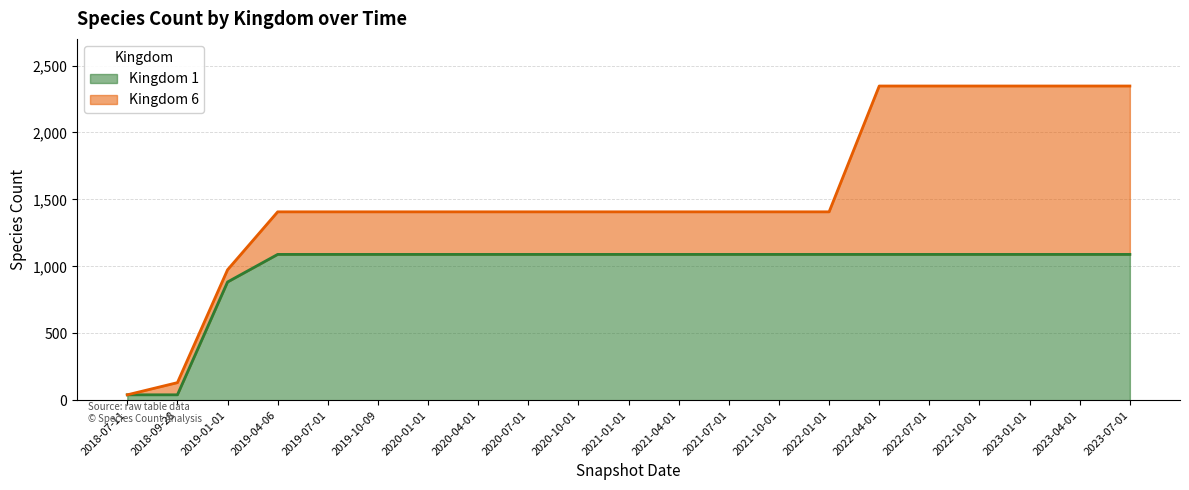

What is the average value?

979